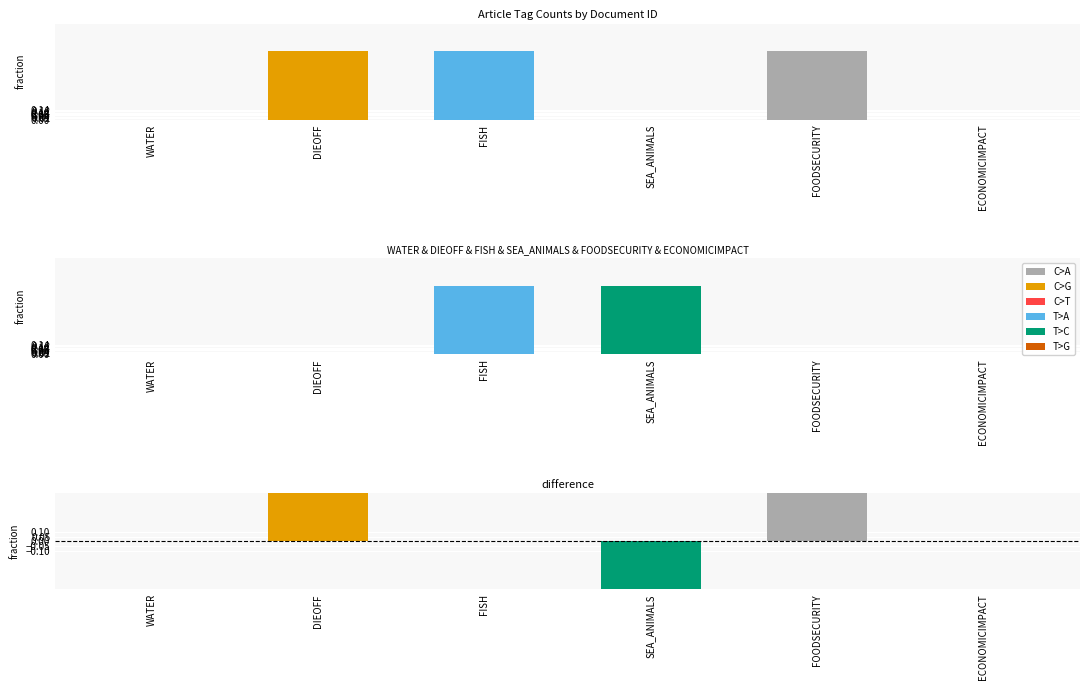

Count the number of data series in this chart.

6